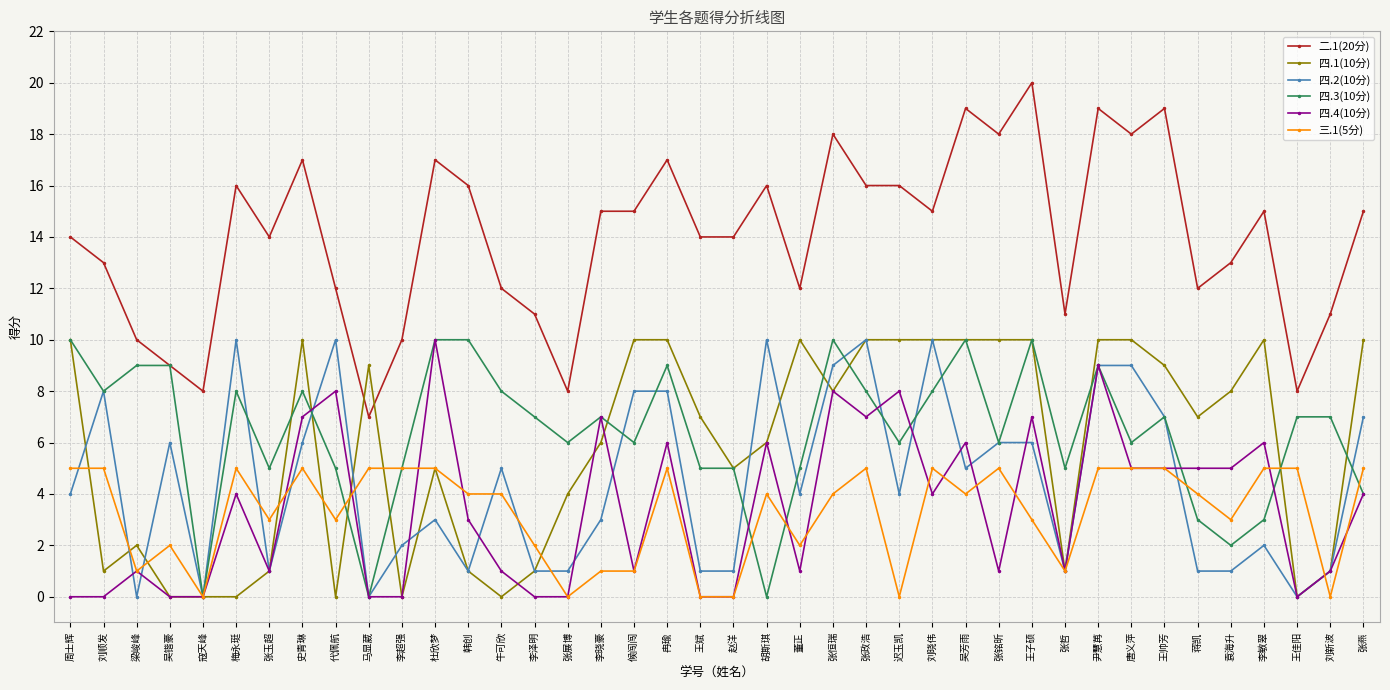

What is the difference between the maximum and minimum values in the 三.1(5分) series?

5